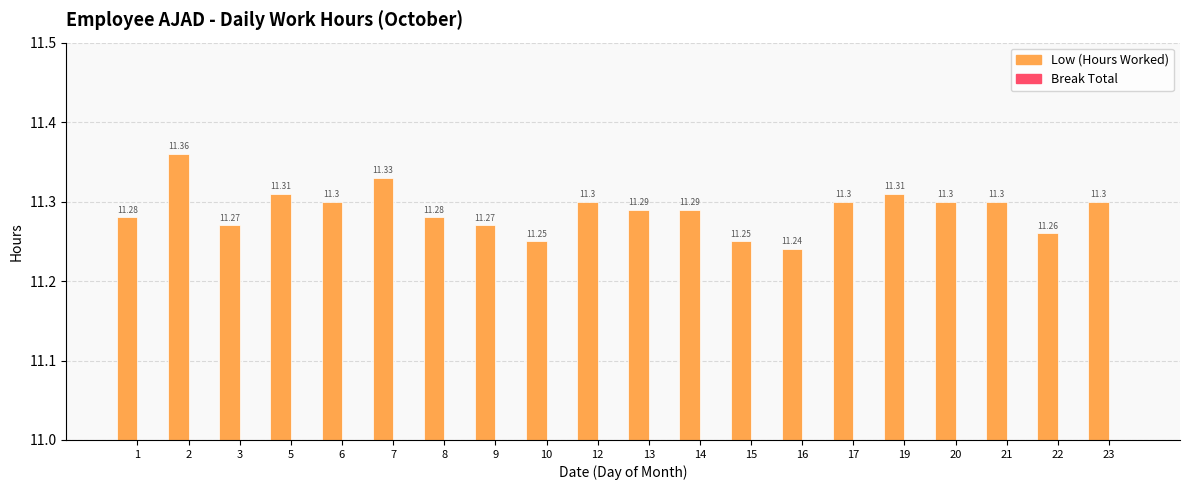

Does the chart contain stacked bars?

No